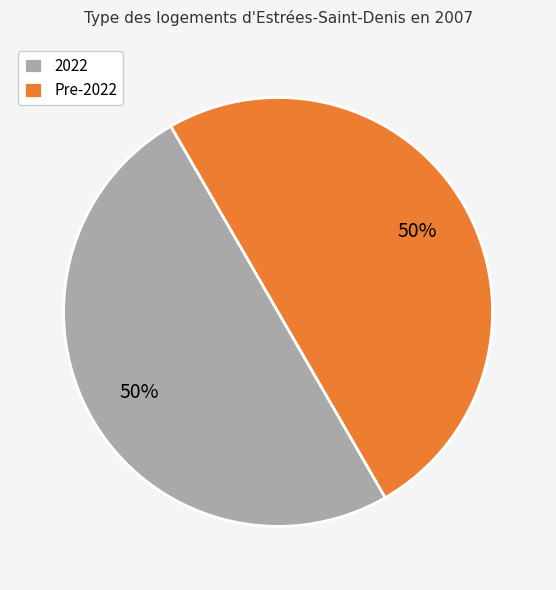

True or false: 2022 accounts for 41% of the total.

False